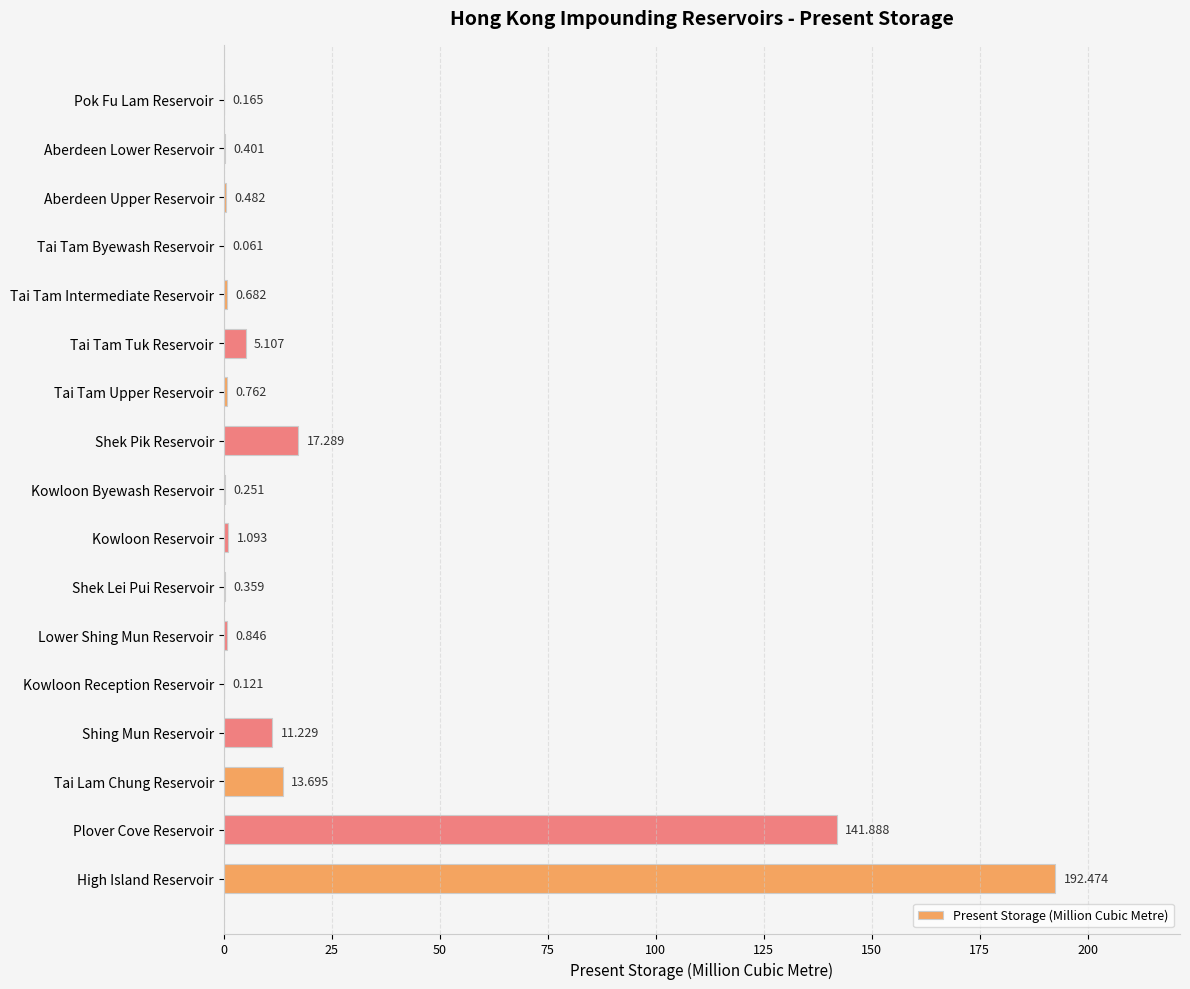

Between High Island Reservoir and Shek Lei Pui Reservoir, which is larger?

High Island Reservoir